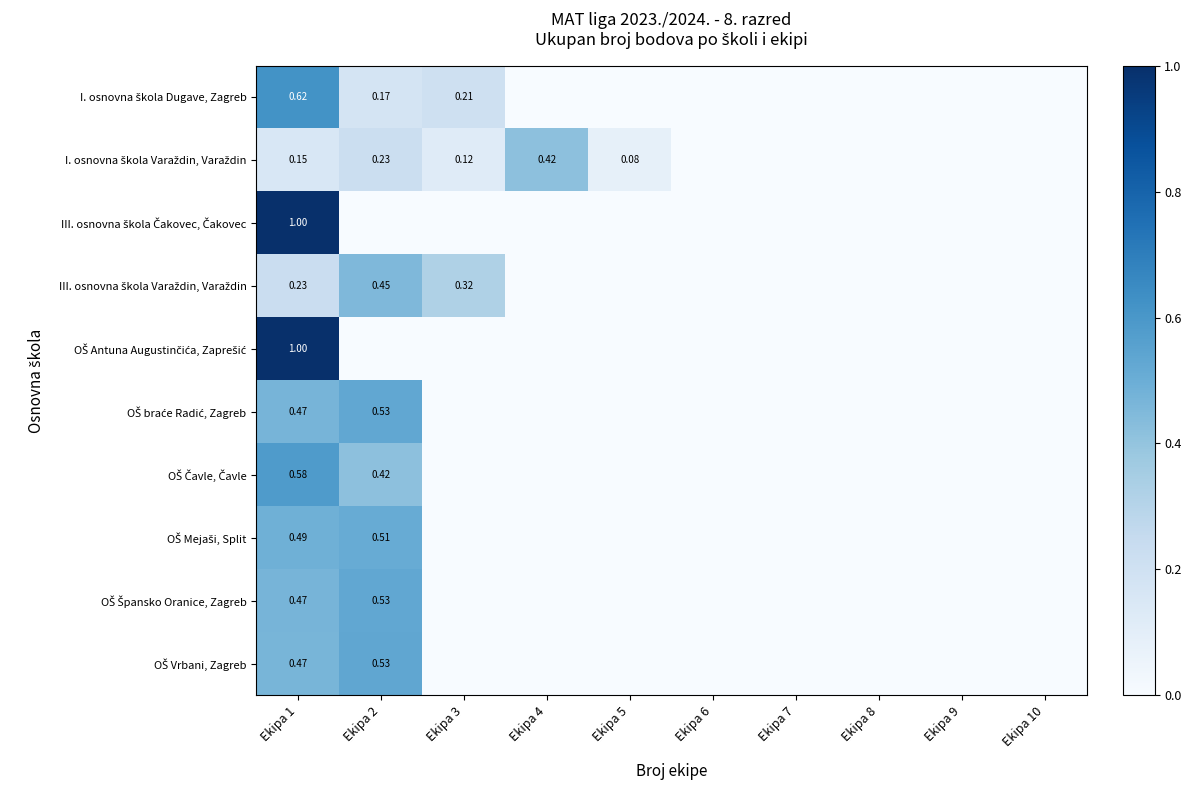

At which label is OŠ Špansko Oranice, Zagreb closest to 0?

Ekipa 3